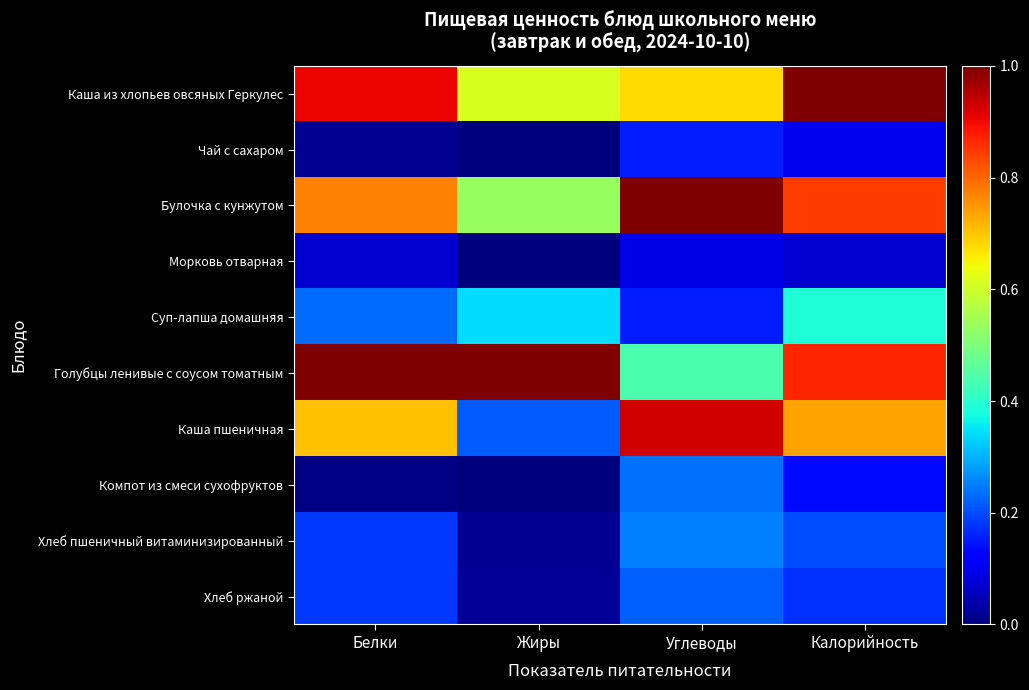

What is the spread (max minus min) of values at Калорийность?

0.9